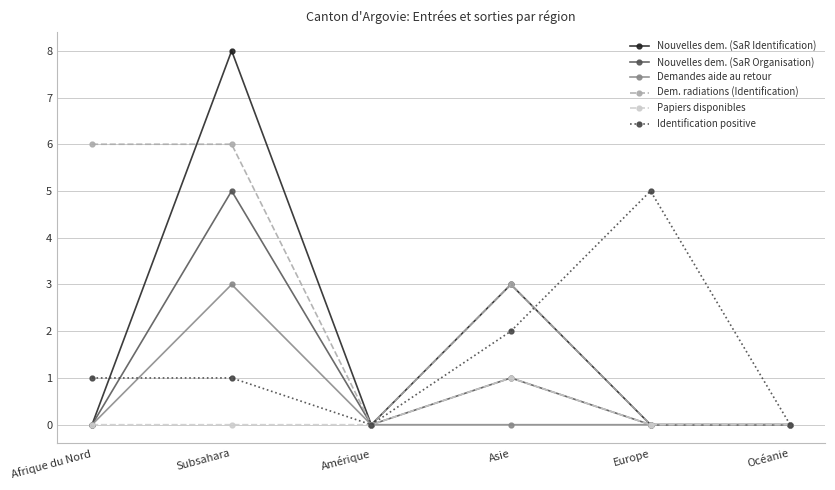

Which category has the highest value in the Papiers disponibles series?

Asie